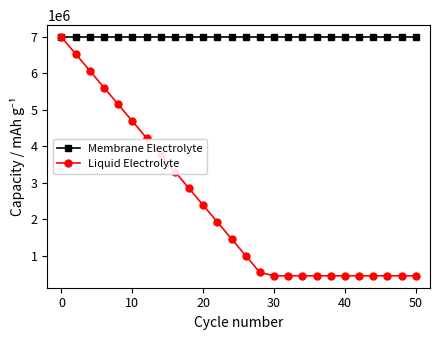

Which series has the largest range (max minus min)?

Liquid Electrolyte